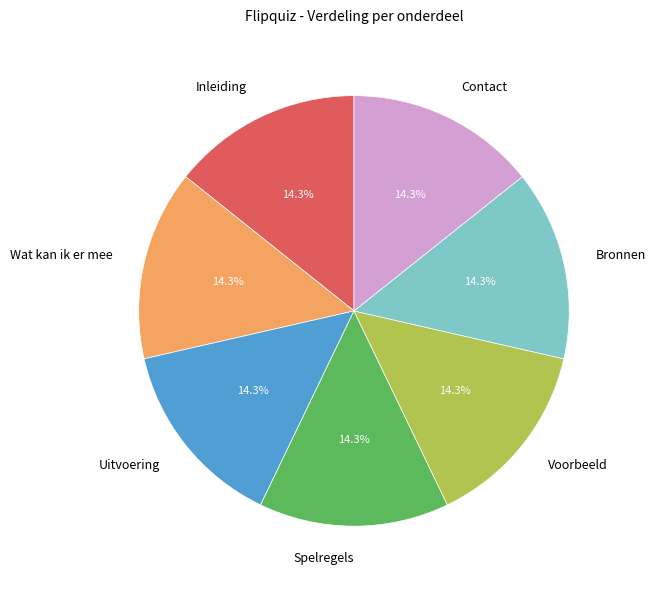

Is it true that Spelregels is 1% of the pie?

False